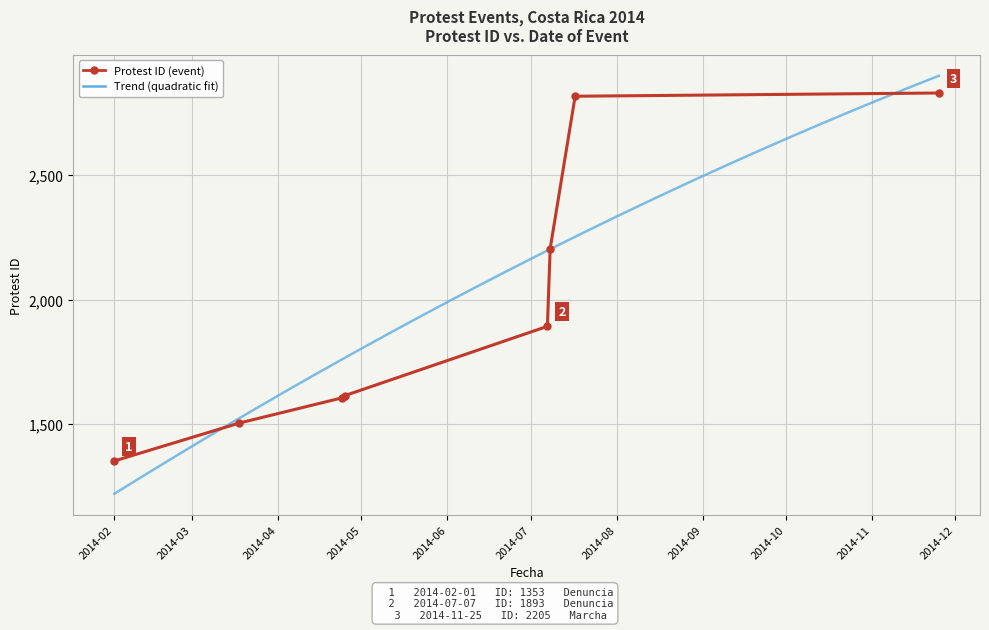

List the labels in order of value, largest first.

2014-11-25, 2014-07-17, 2014-07-08, 2014-07-07, 2014-04-25, 2014-04-24, 2014-03-18, 2014-02-01